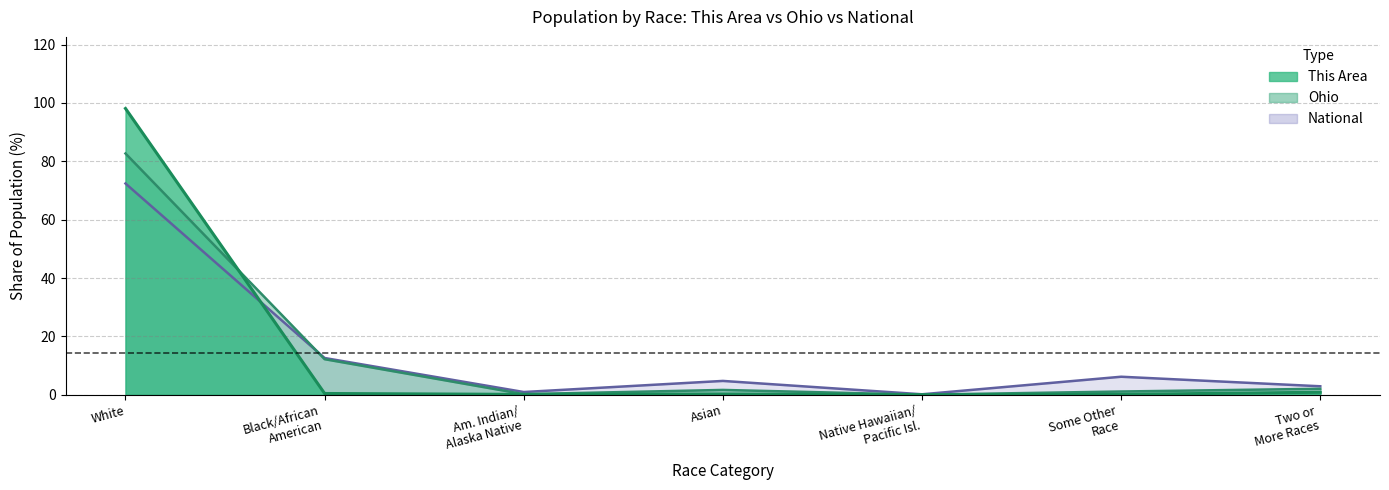

What is the average value of the This Area series?

14.3